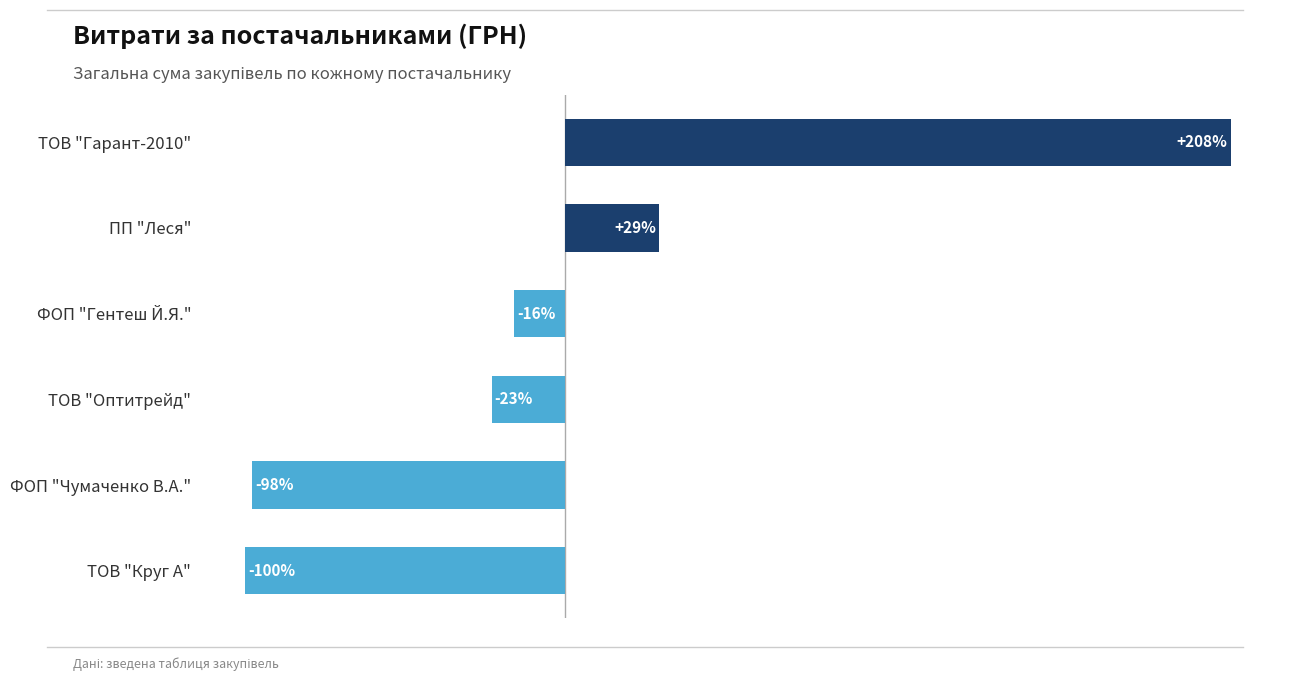

Which label corresponds to the largest value in the chart?

ТОВ "Гарант-2010"